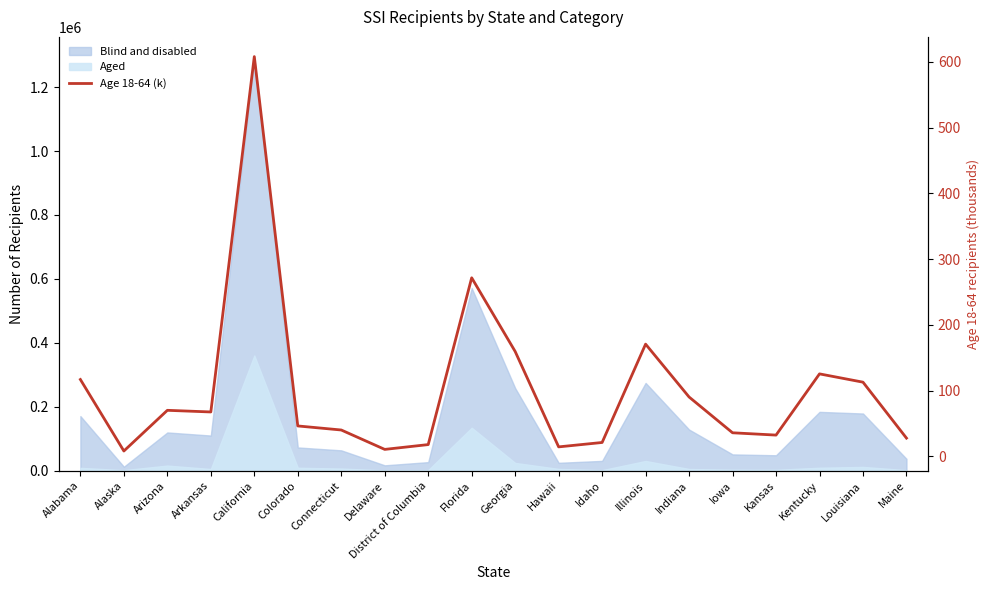

At which category does the data reach its first local peak?

Arizona